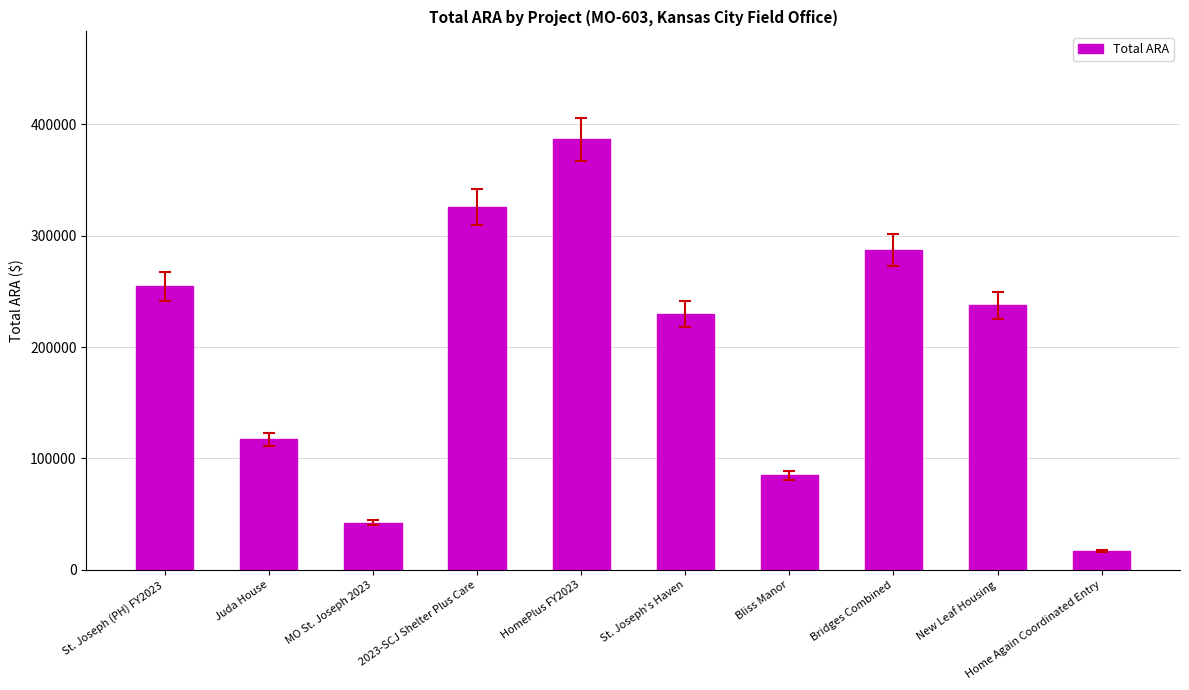

Reading left to right, list all the values displayed in this chart.

254408	117414	42254	325754	386613	229685	84906	287257	237403	17050